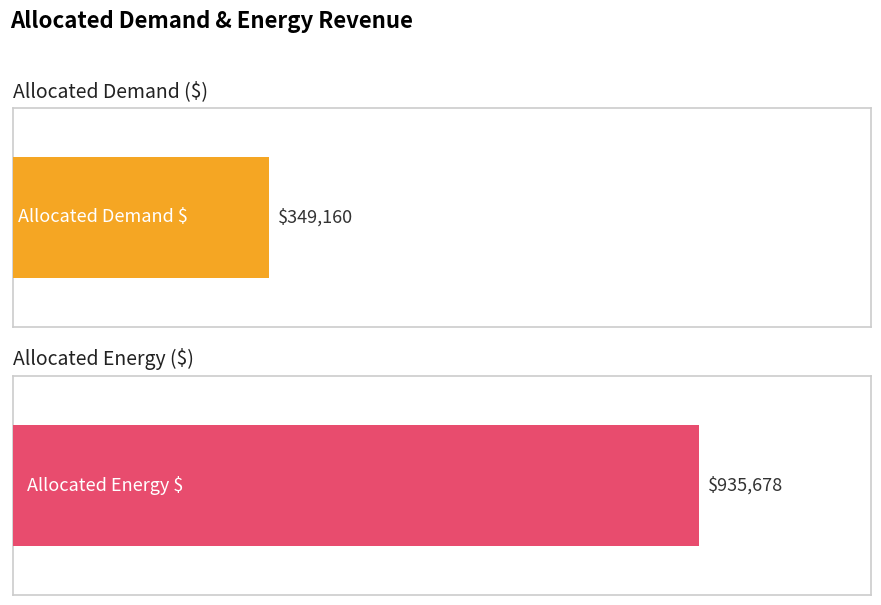

What are all the series names shown in the legend?

Allocated Demand $, Allocated Energy $